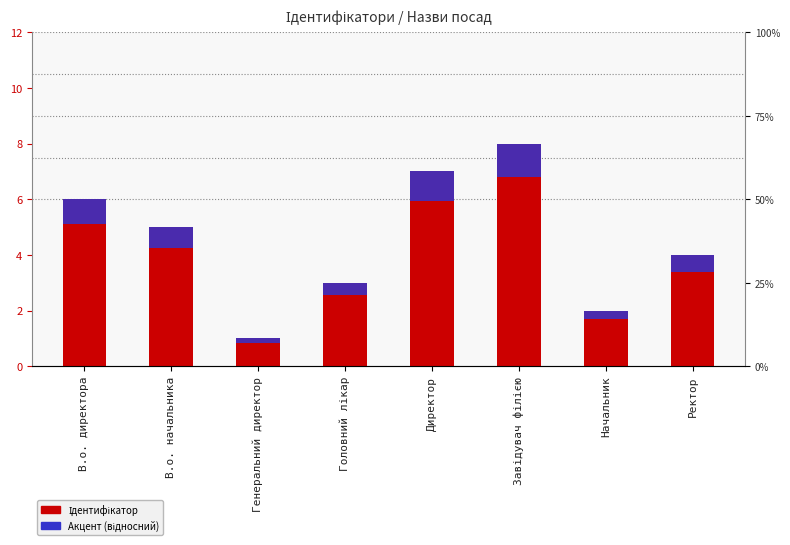

How many data points in Ідентифікатор are above 5?

3